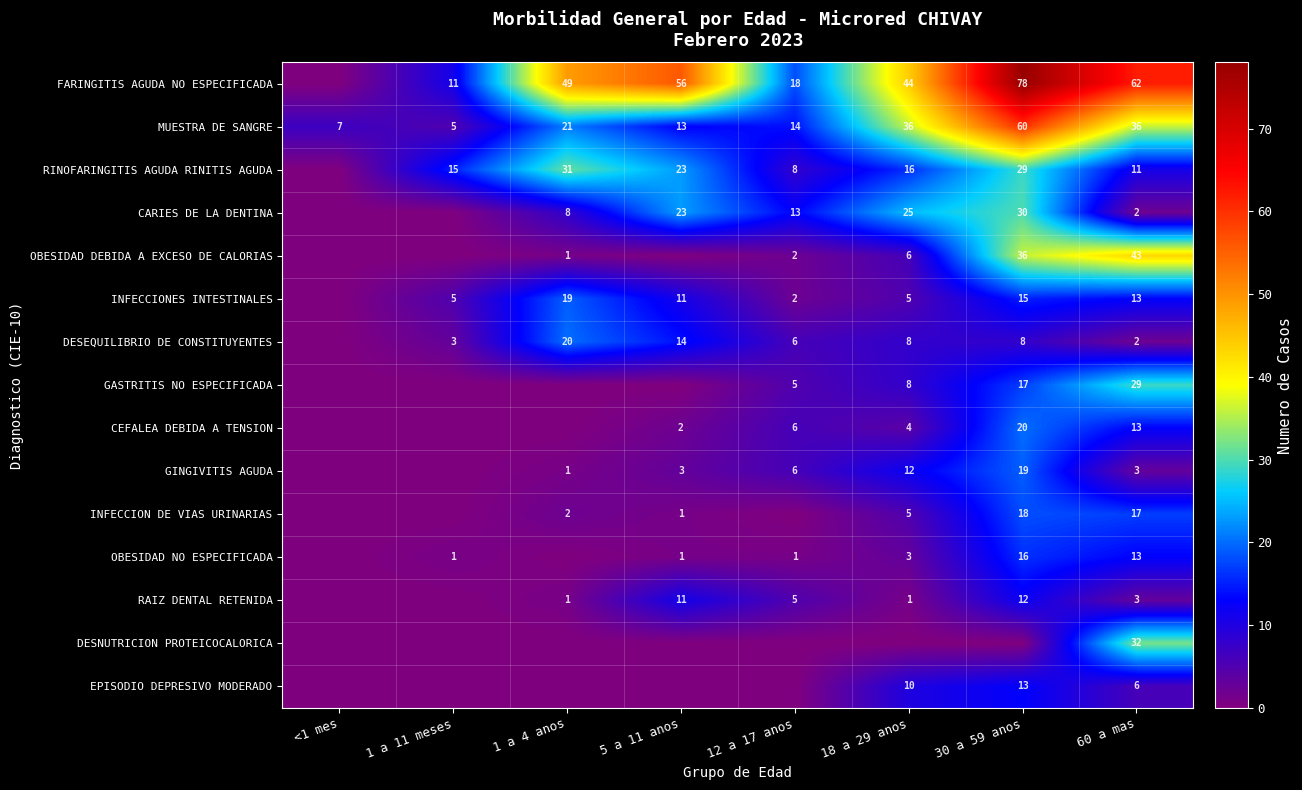

The value of RINOFARINGITIS AGUDA RINITIS AGUDA at 18 a 29 anos is 6. True or false?

False